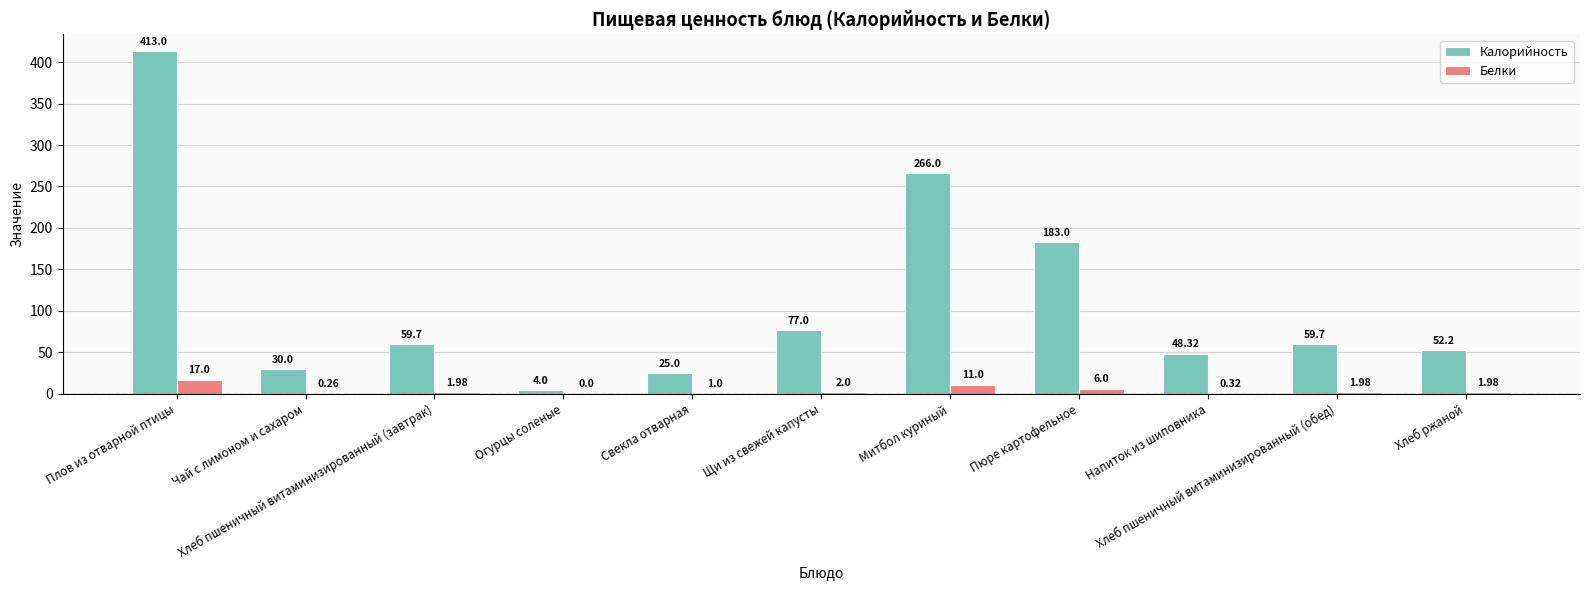

How many series are shown in this chart?

2